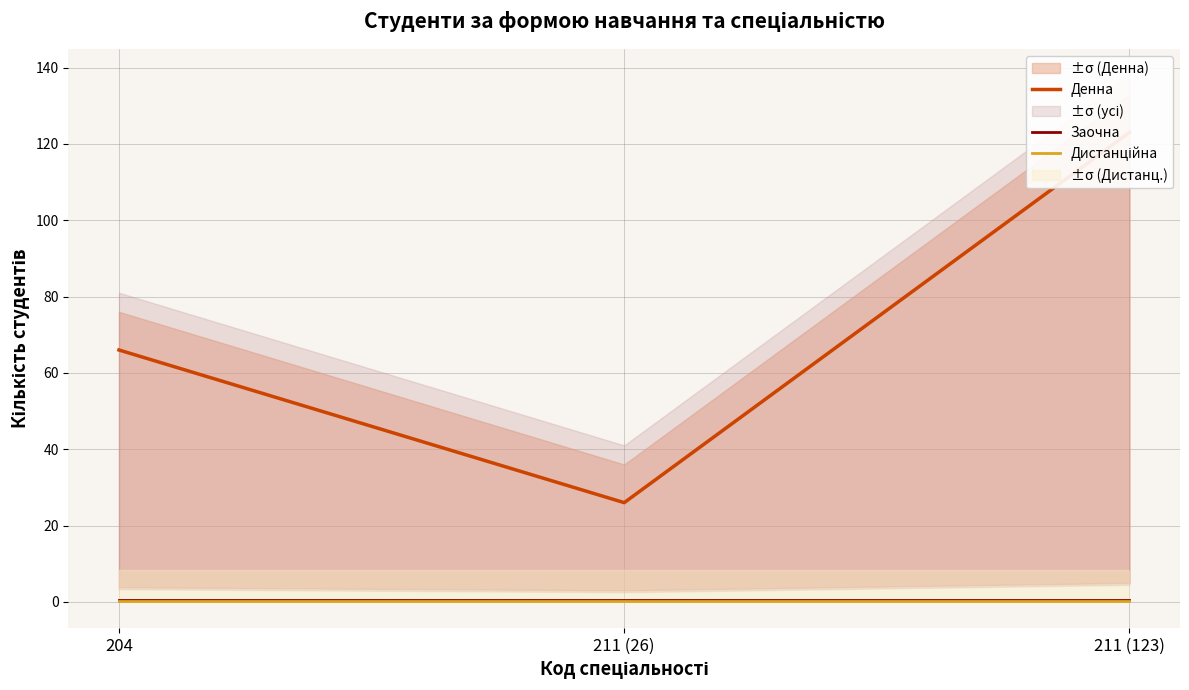

At which label is Денна closest to 74?

204